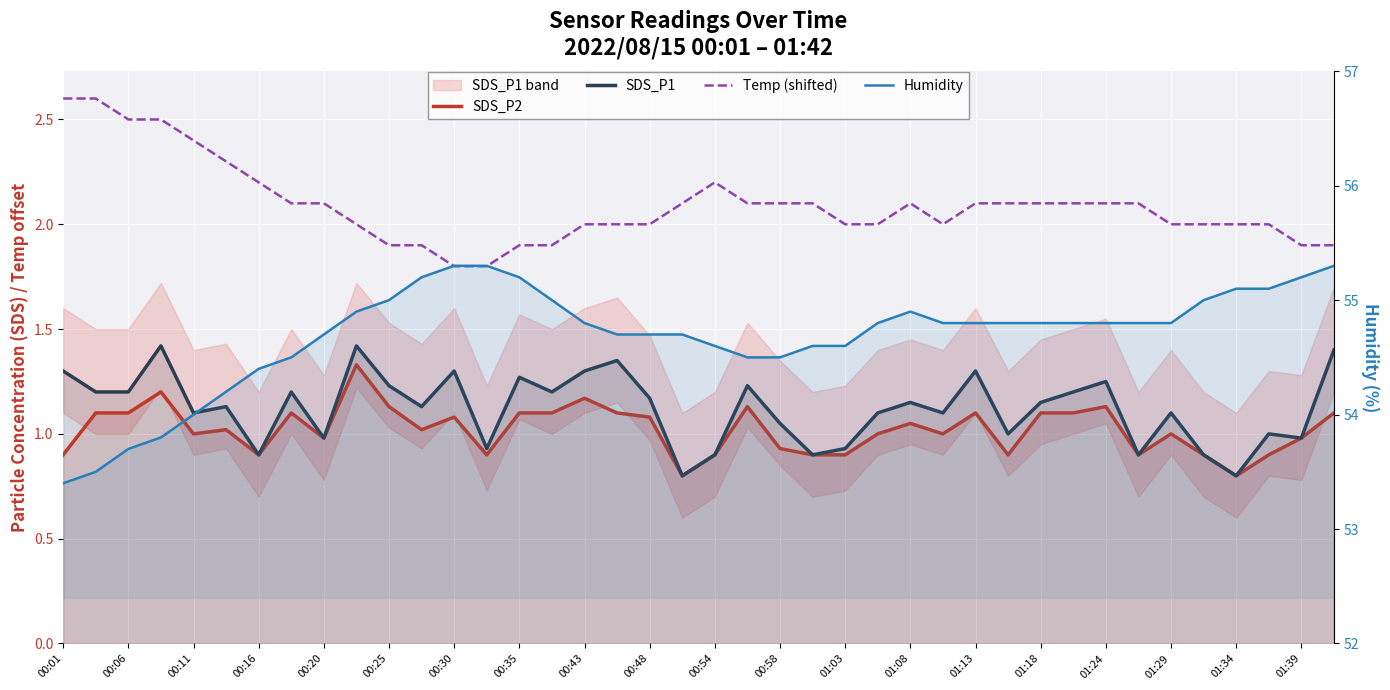

How many lines are shown in the chart?

4